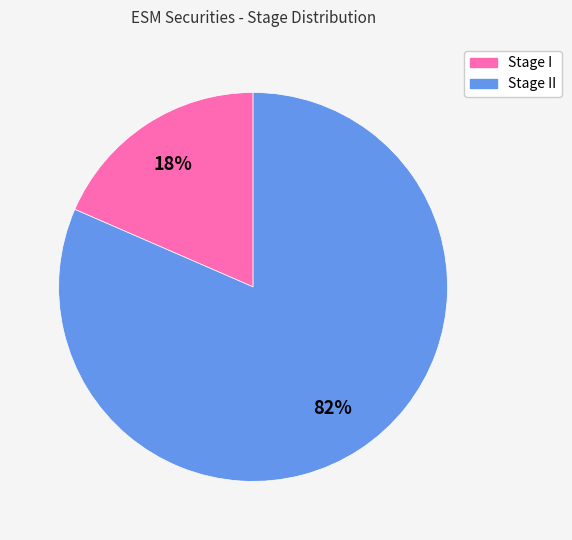

To the nearest percent, what is the average slice percentage?

50%